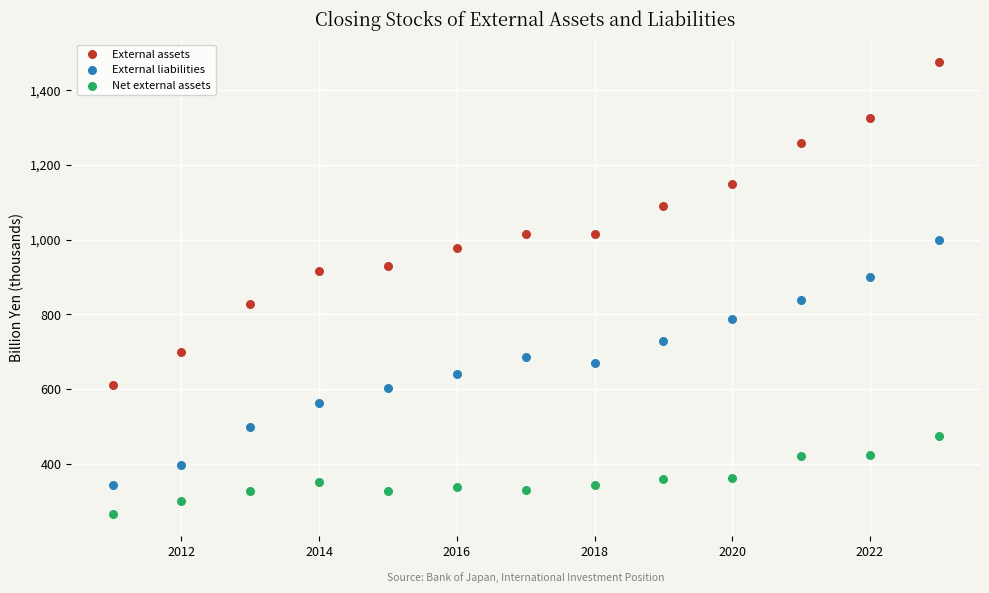

What are all the series names shown in the legend?

External assets, External liabilities, Net external assets